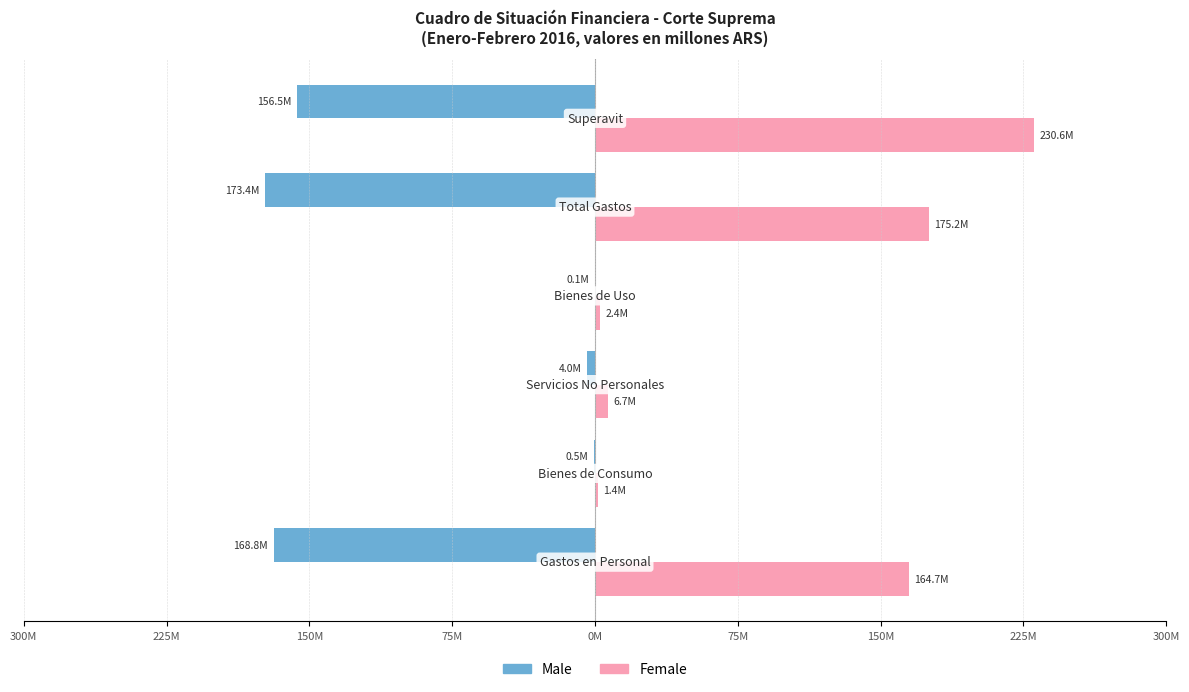

What are all the series names shown in the legend?

Male, Female